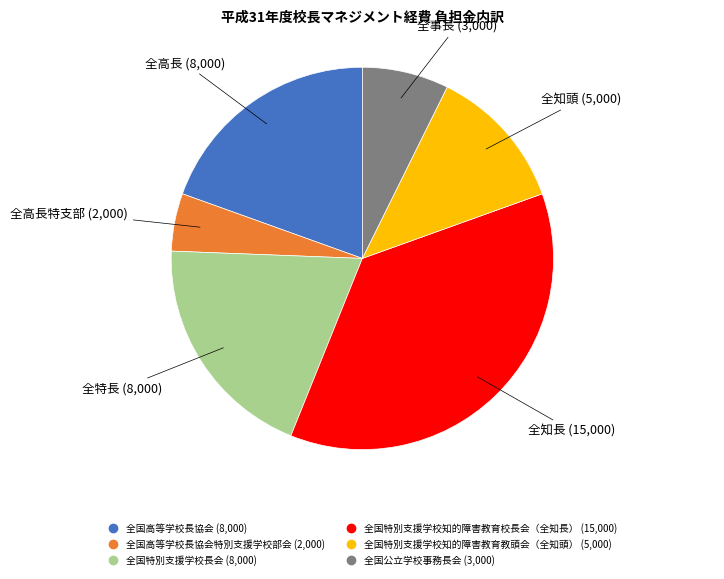

Is there a majority slice in this chart?

No